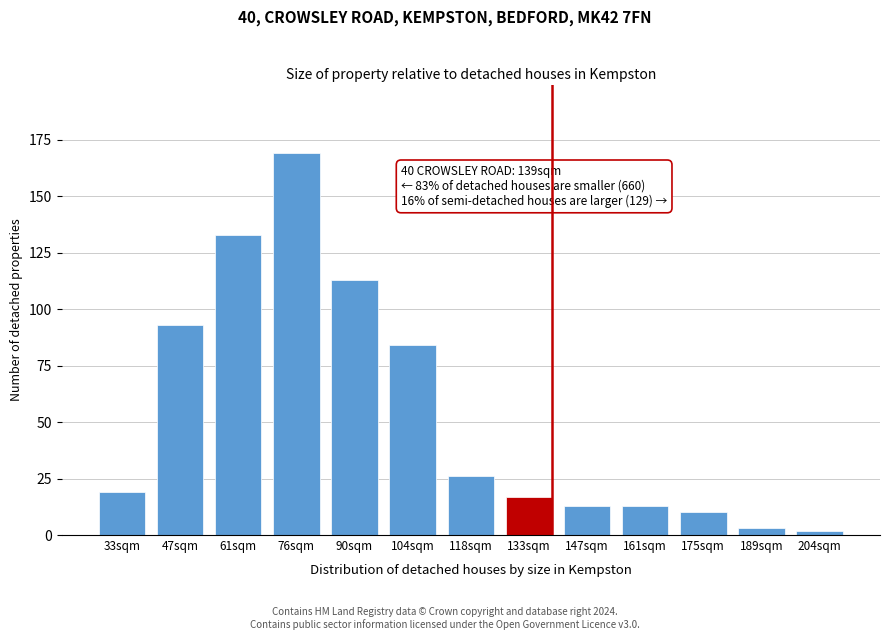

Reading left to right, extract all data points from this chart.

33sqm=19	47sqm=93	61sqm=133	76sqm=169	90sqm=113	104sqm=84	118sqm=26	133sqm=17	147sqm=13	161sqm=13	175sqm=10	189sqm=3	204sqm=2